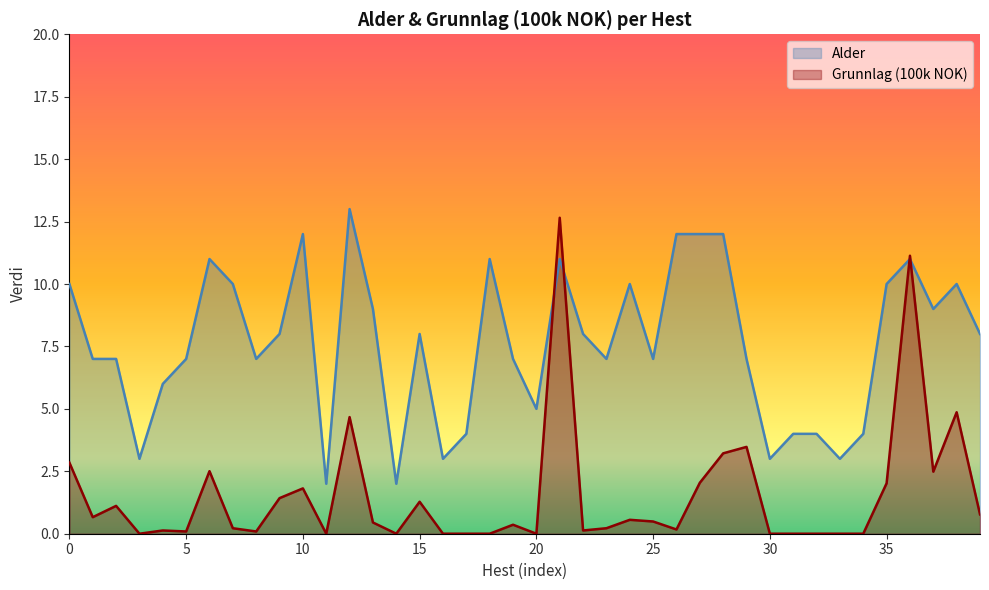

What is the value of the Grunnlag (100k) point at the 24th from the left?

0.2